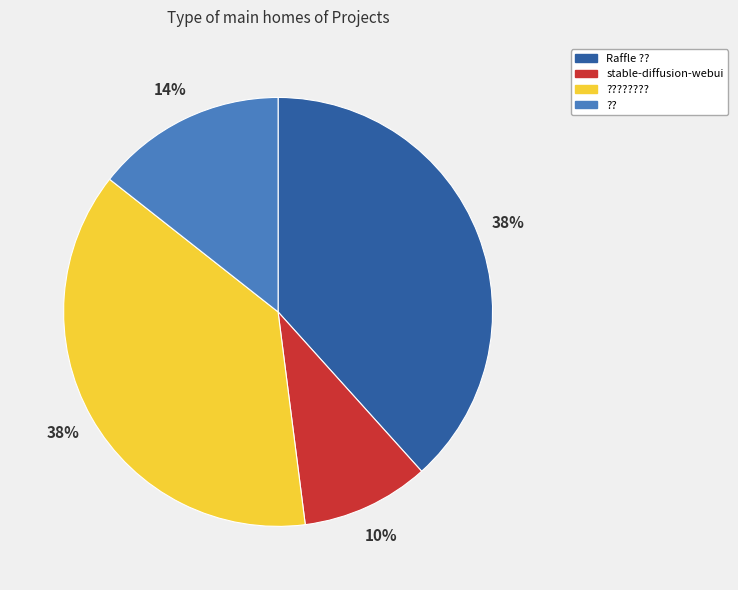

Does stable-diffusion-webui account for over 50% of the chart?

No